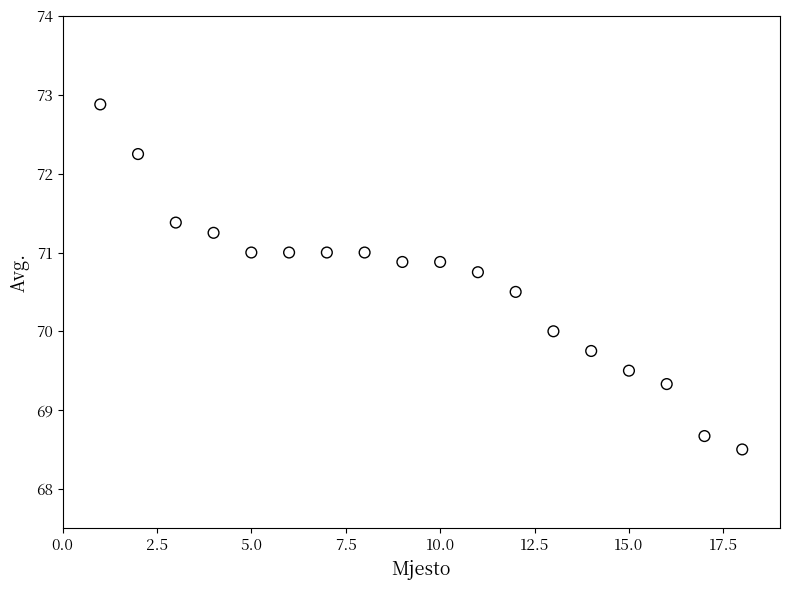

What is the range of X values (max minus min)?

17.0